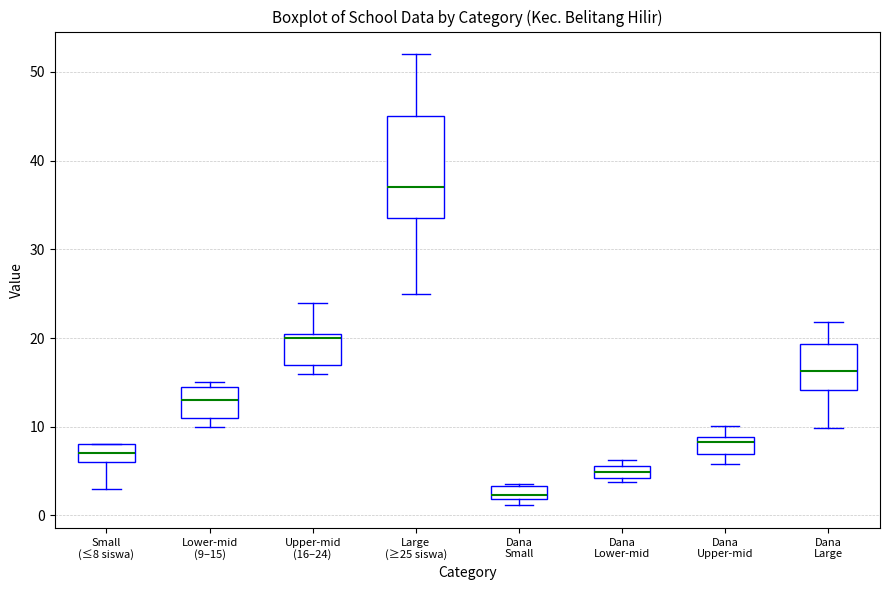

Comparing the boxes themselves (not the whiskers), which one is the tallest?

Large (≥25 siswa)